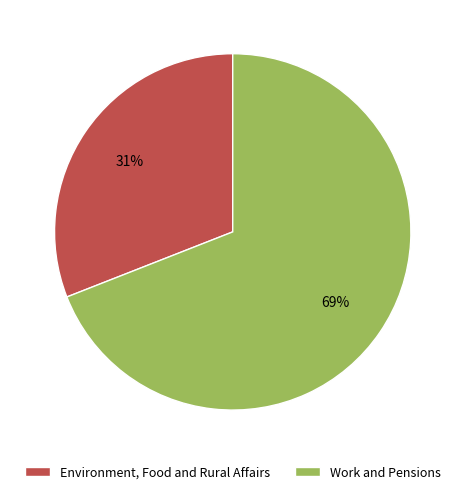

The Work and Pensions slice represents 75% of the pie. True or false?

False